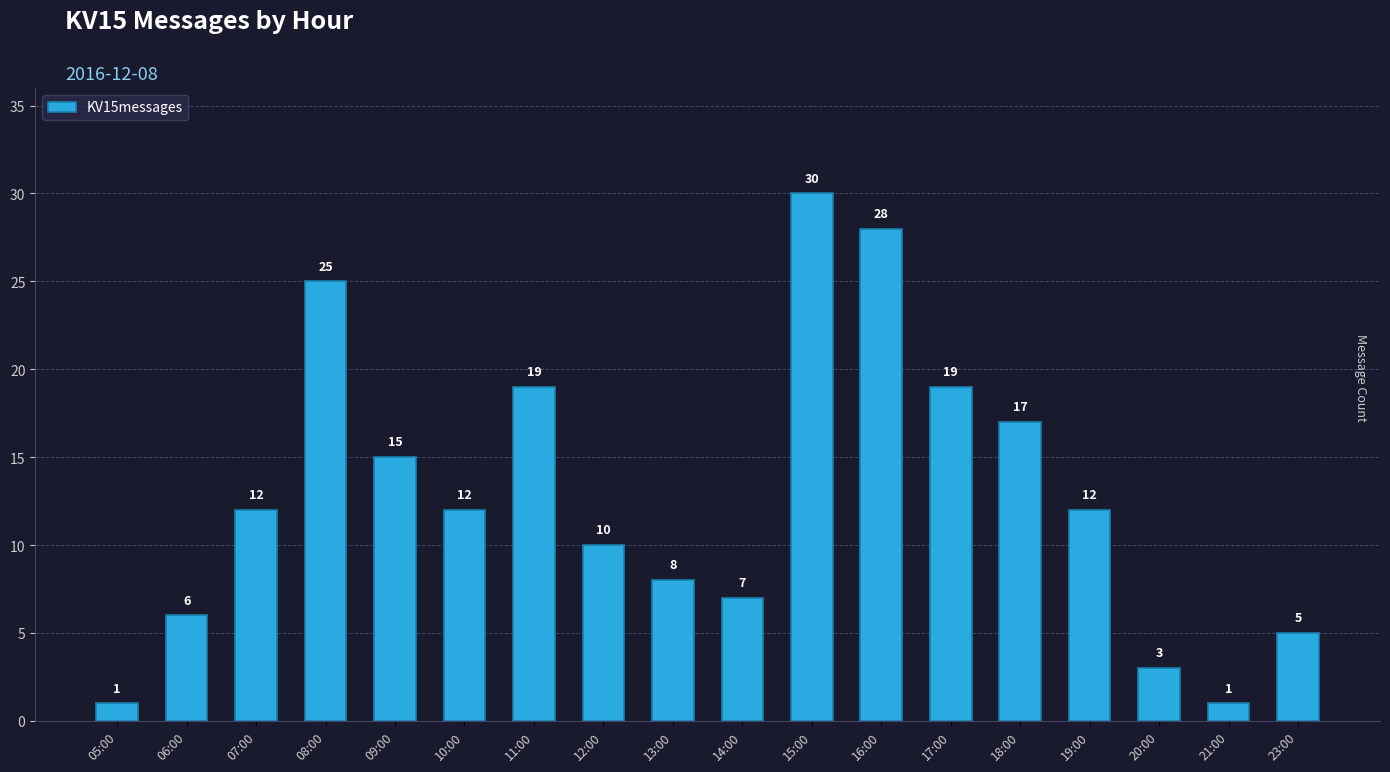

How many bars are there in total?

18